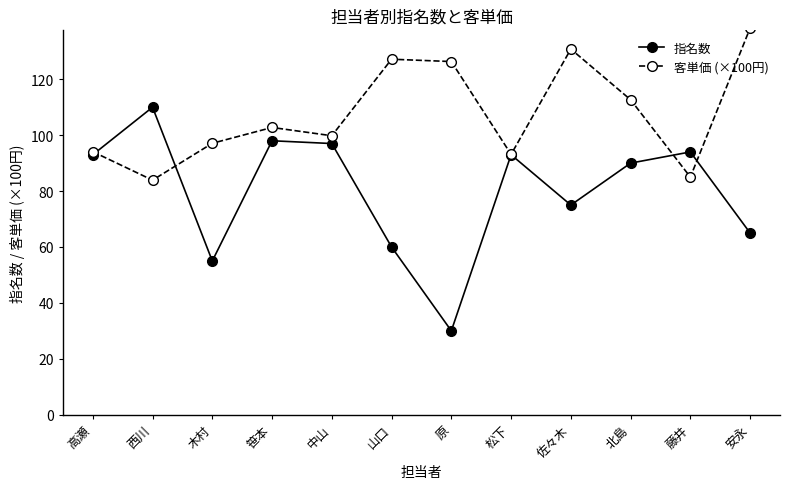

Which series has the widest spread of values?

指名数